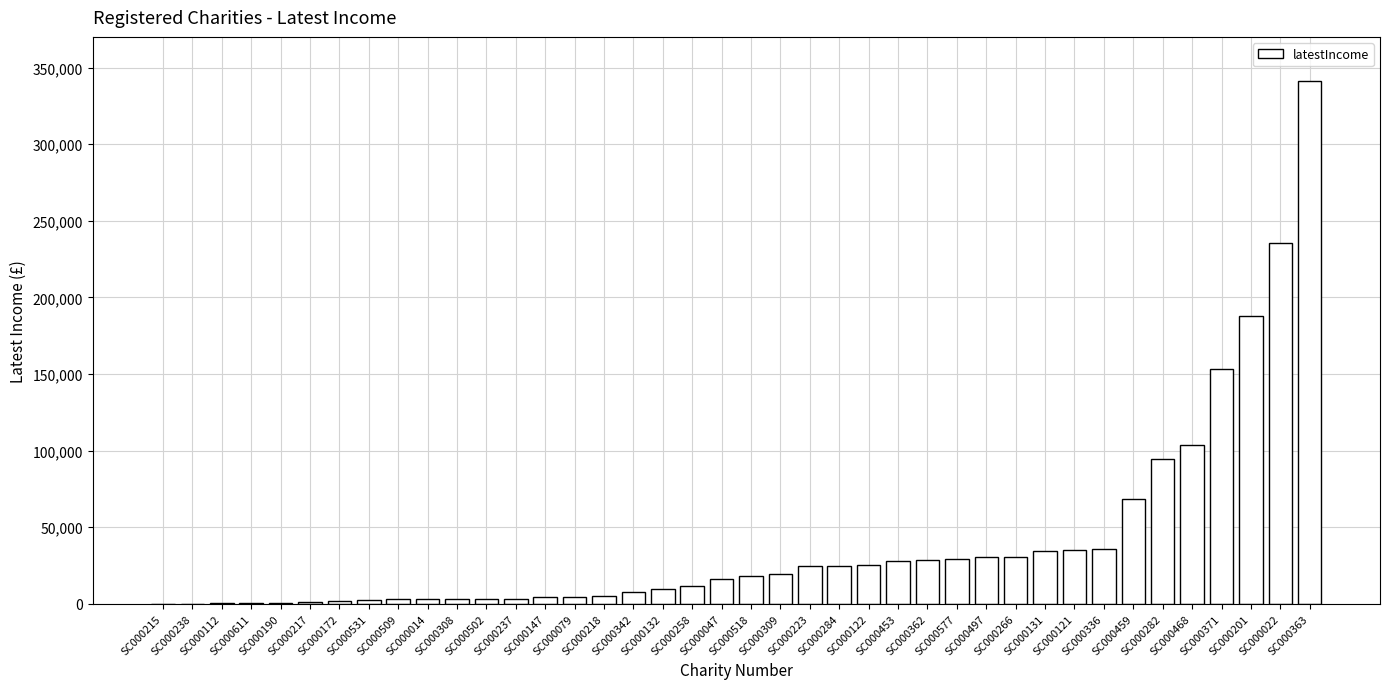

What is the sum of all values?

1629508